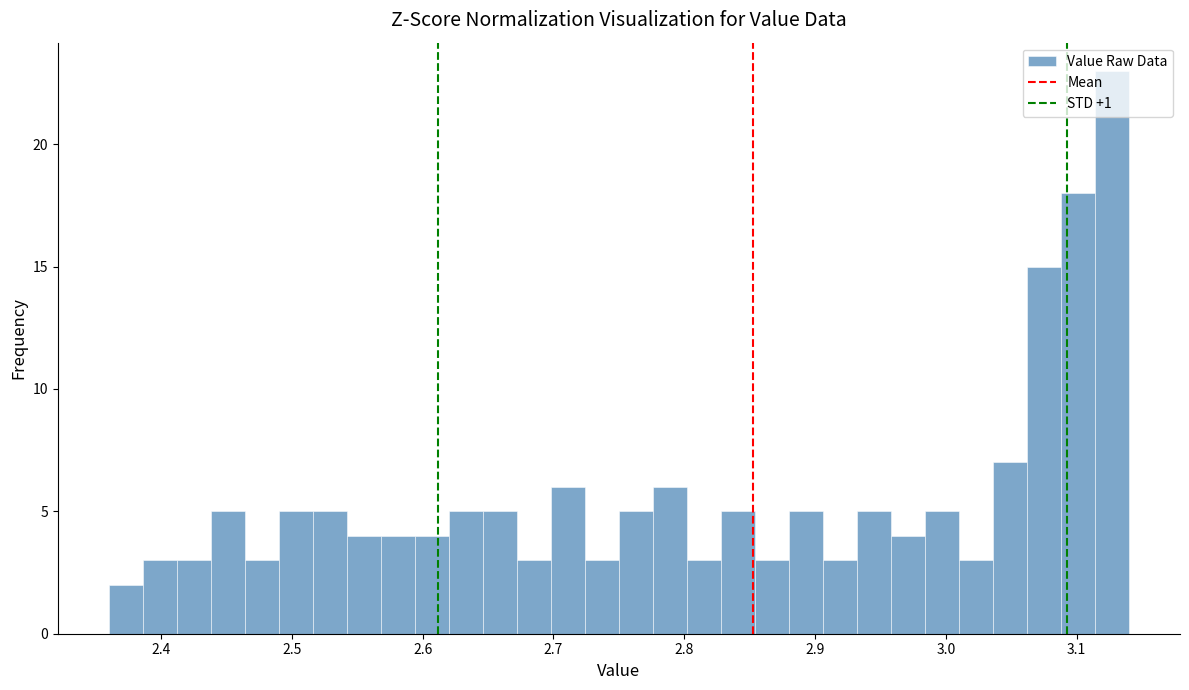

Around what value on the x-axis is the tallest bar? Give the approximate position of its centre, as read against the axis.

3.13